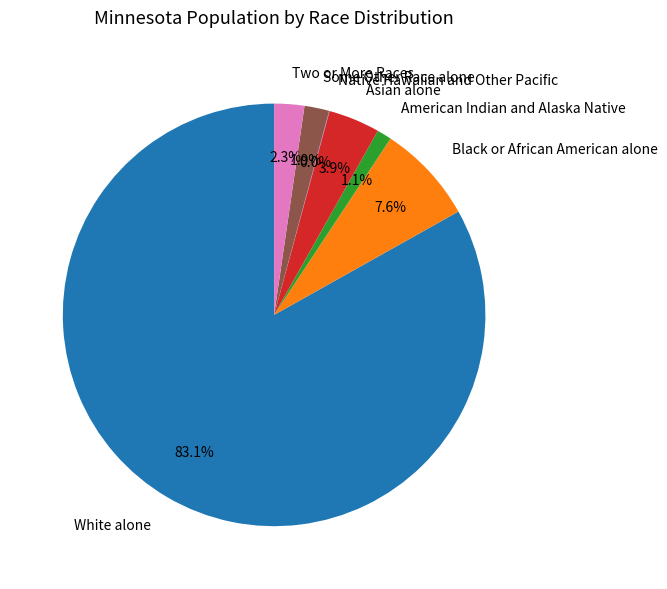

True or false: Two or More Races accounts for 2% of the total.

True